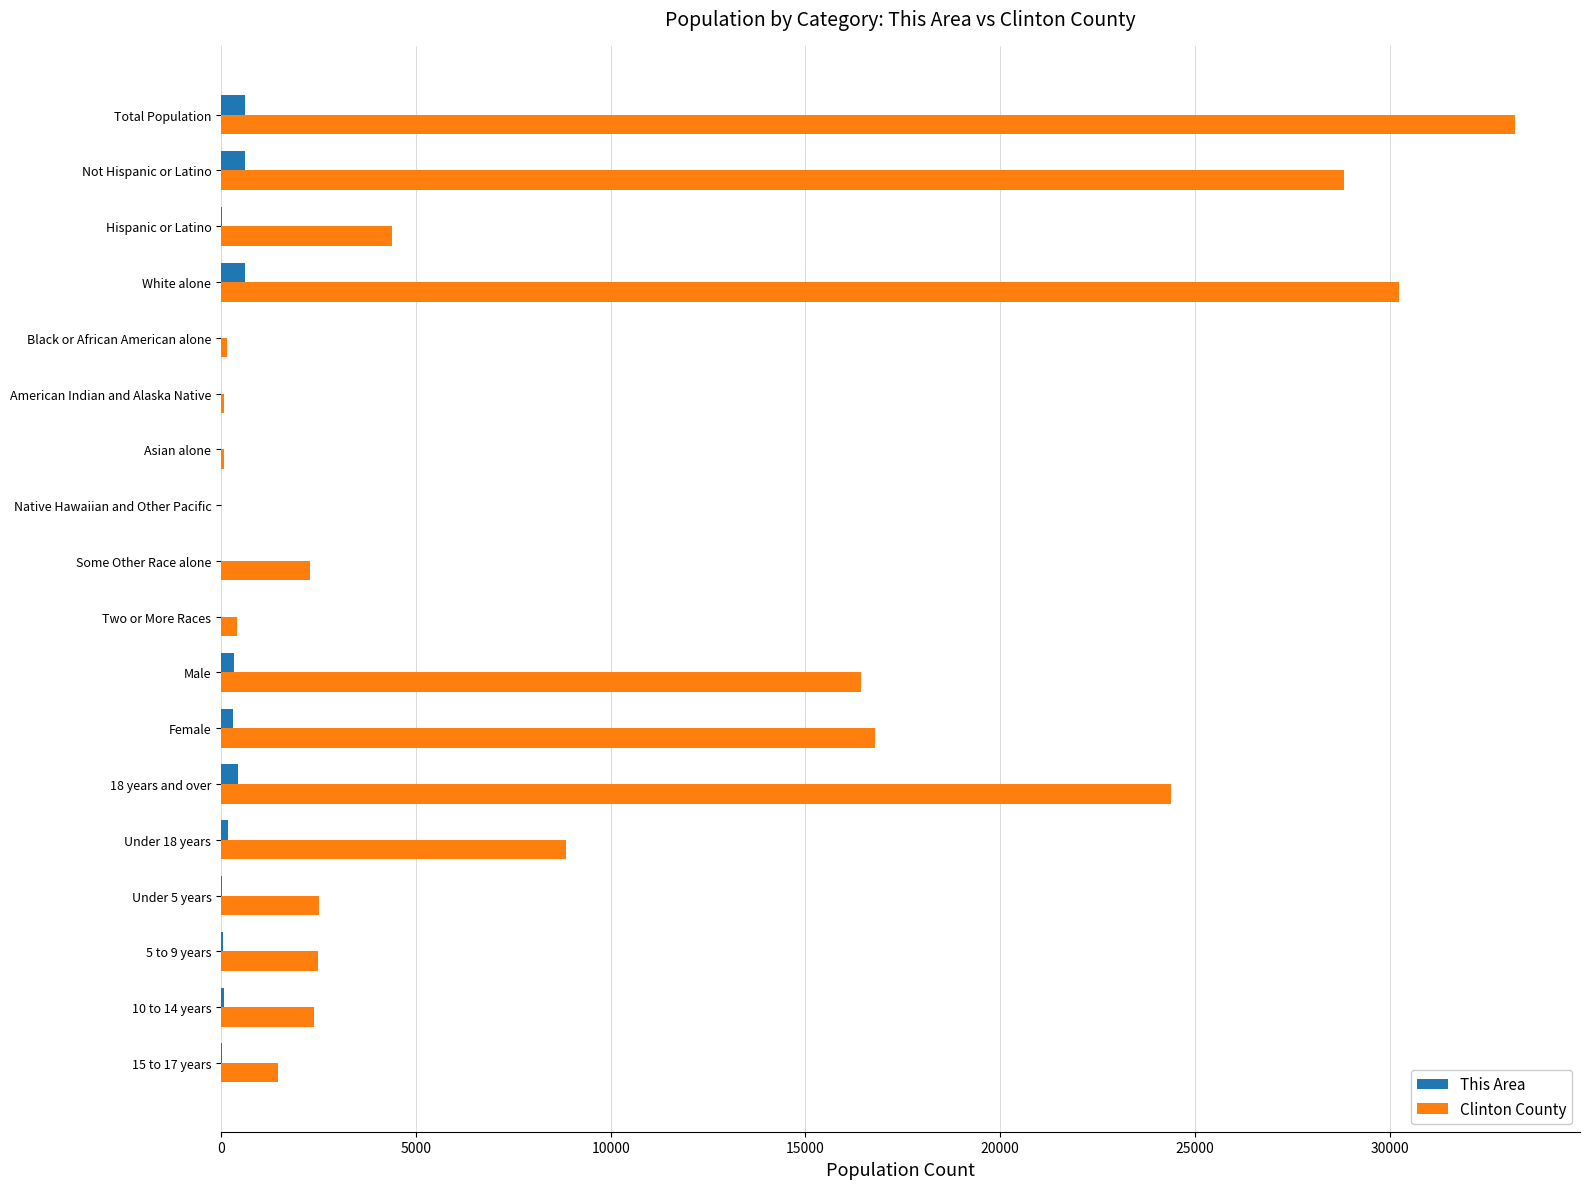

Which label corresponds to the largest value in the chart?

Total Population